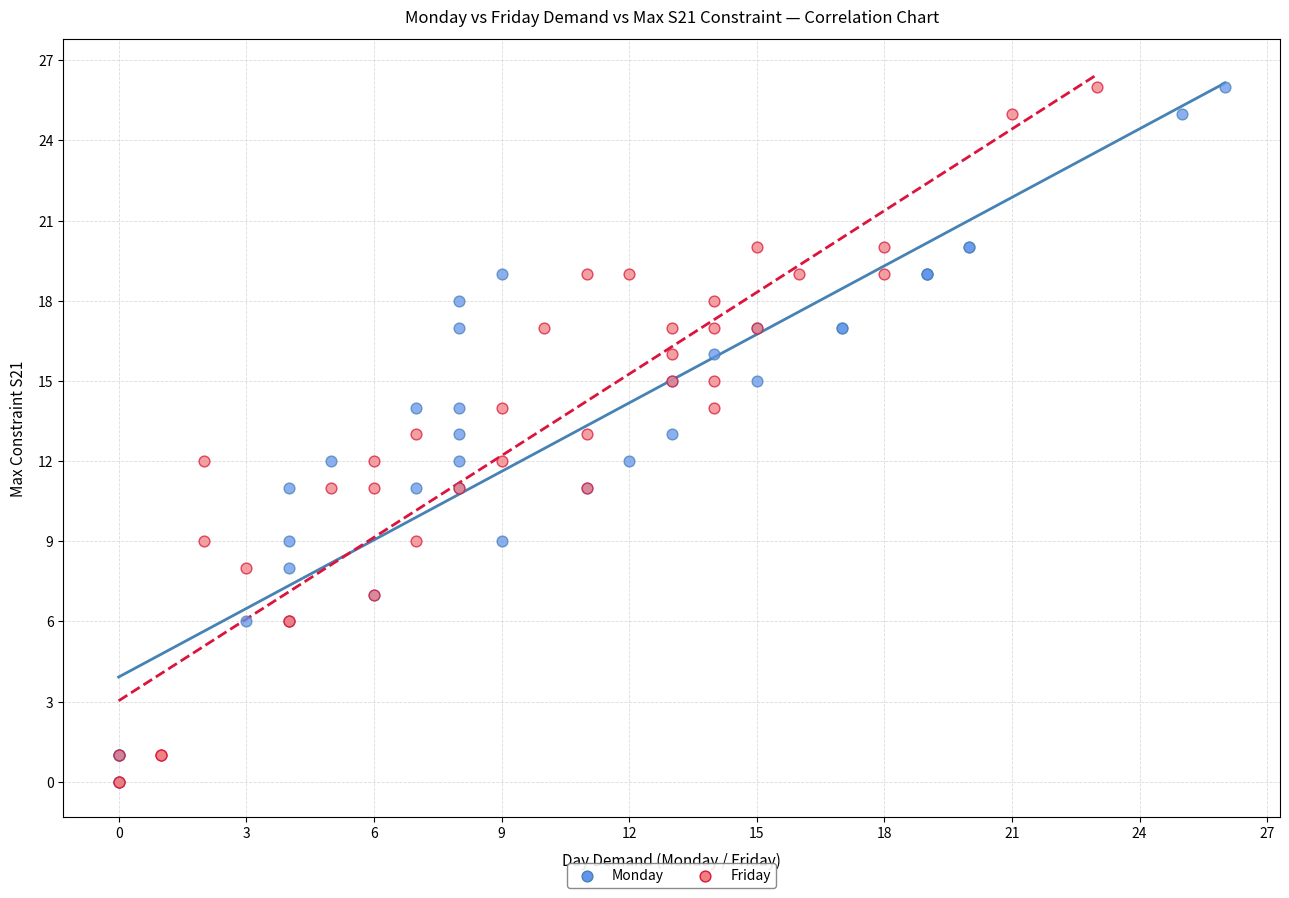

What are all the series names shown in the legend?

Monday, Friday